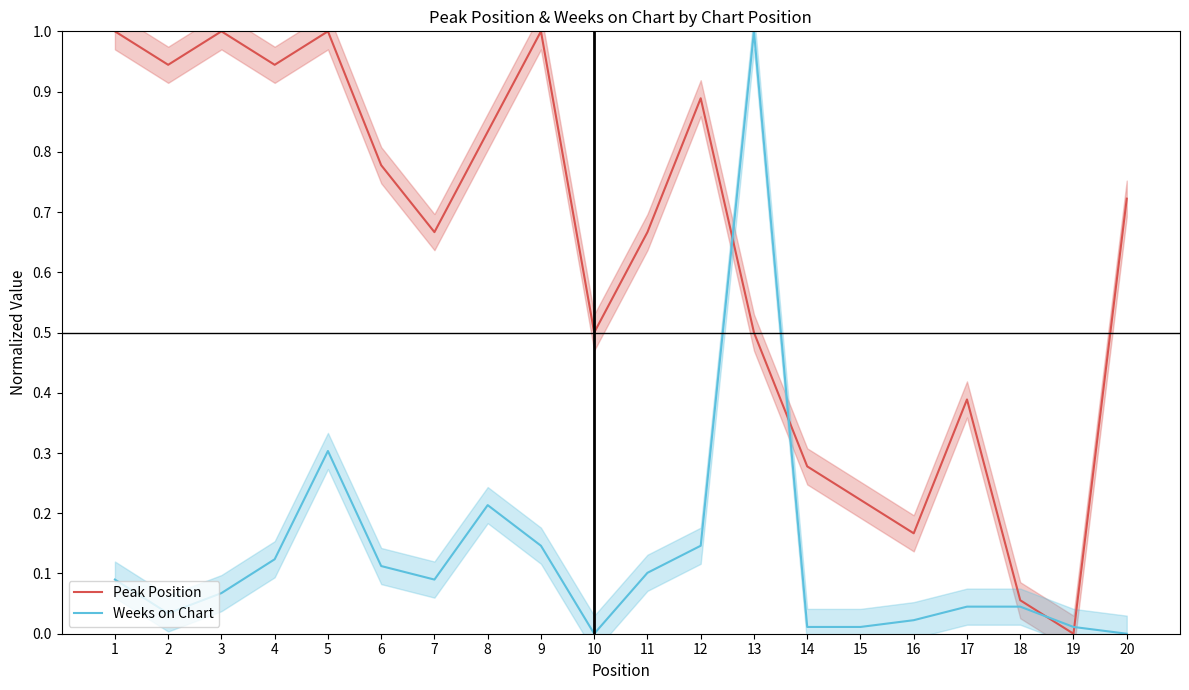

How many intersections are there between Weeks on Chart and Peak Position?

4